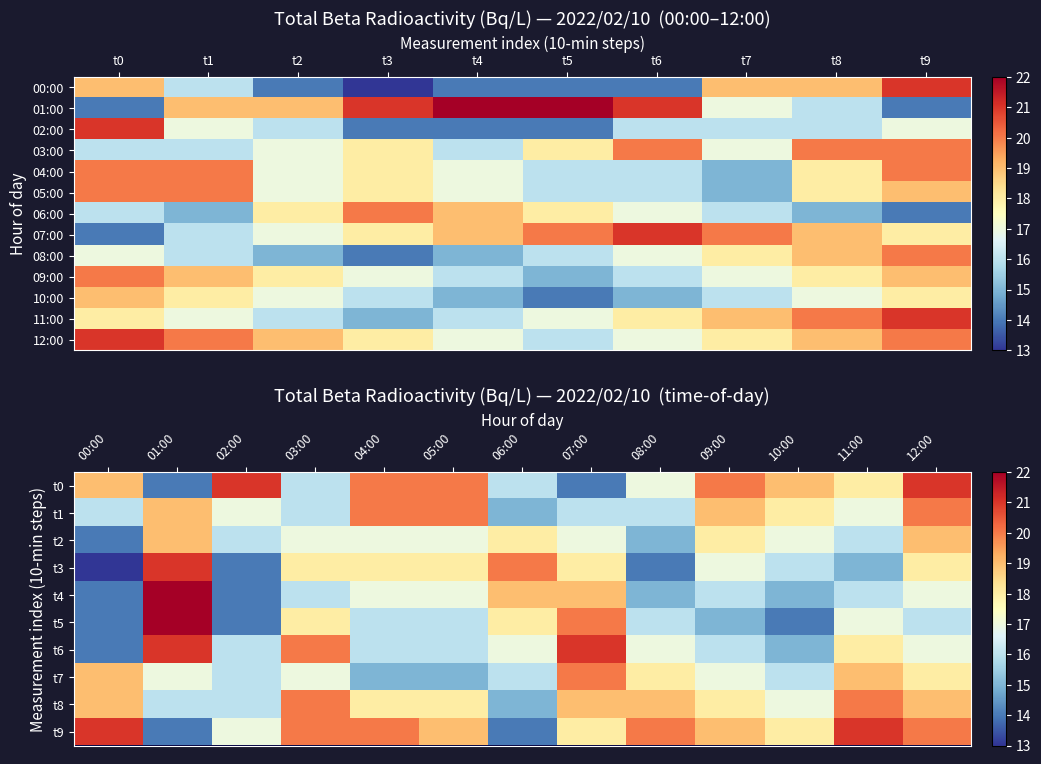

What is the minimum value for 11:00?

15